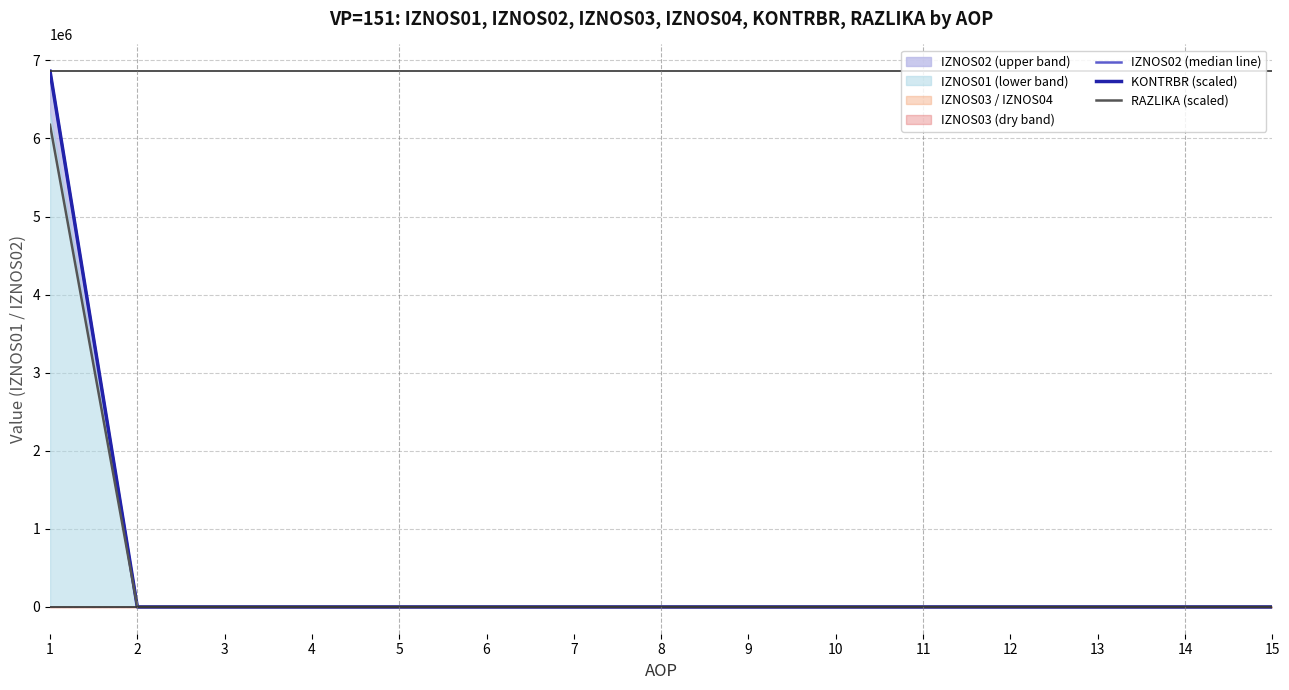

True or false: KONTRBR (scaled) and IZNOS02 (median line) cross at least once.

False